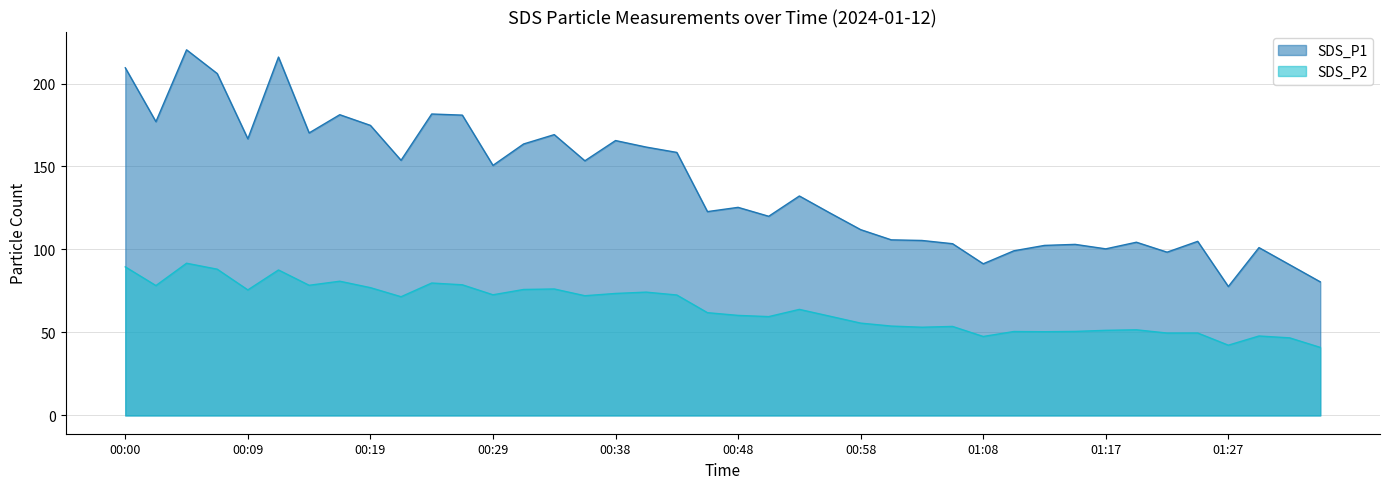

True or false: SDS_P2 and SDS_P1 intersect in this chart.

False